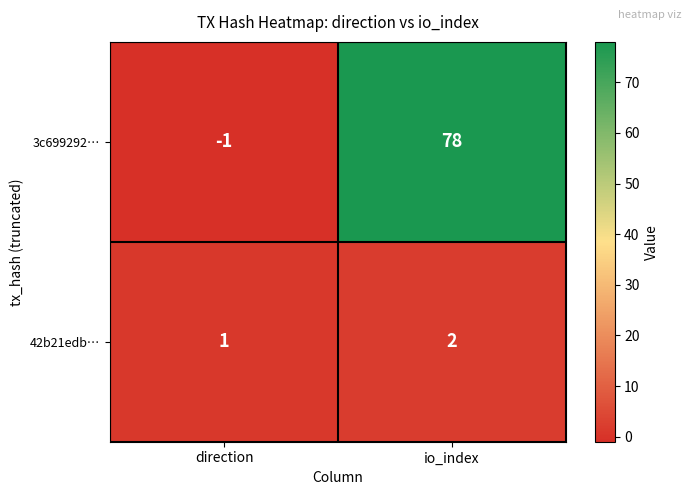

Rank the series by their average value, from highest to lowest.

3c699292…, 42b21edb…